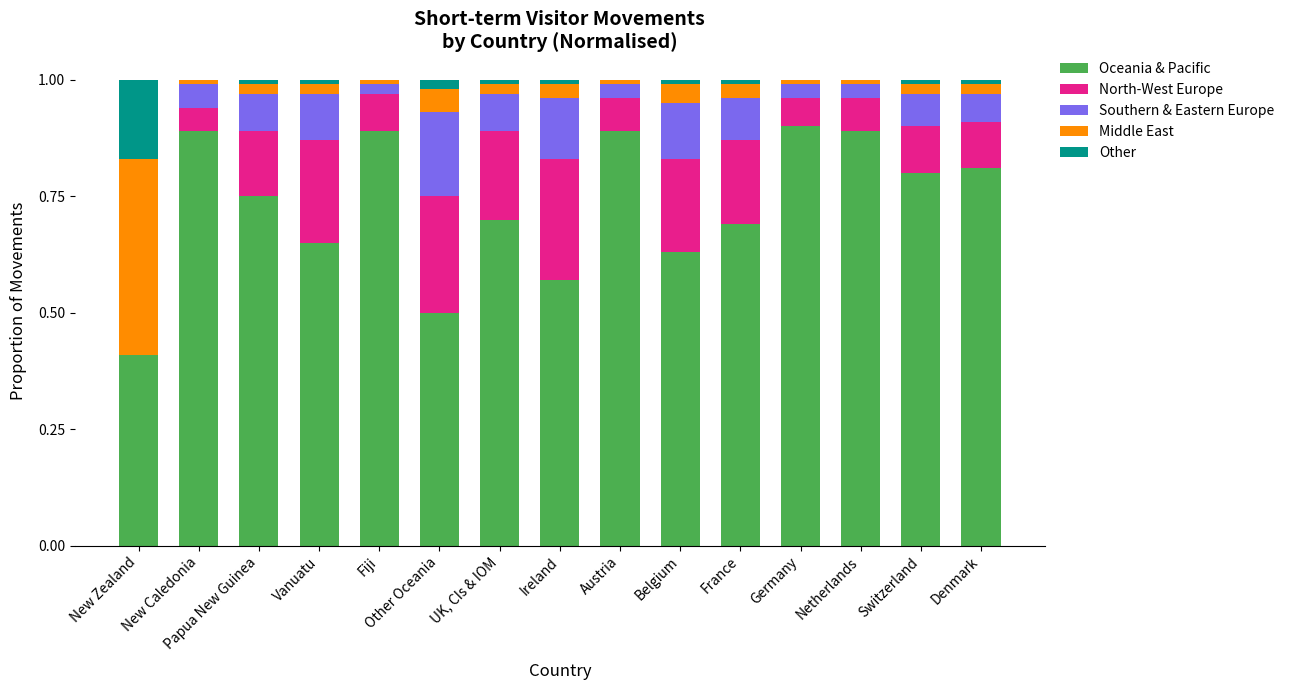

What is the total value across all series at New Zealand?

1.0